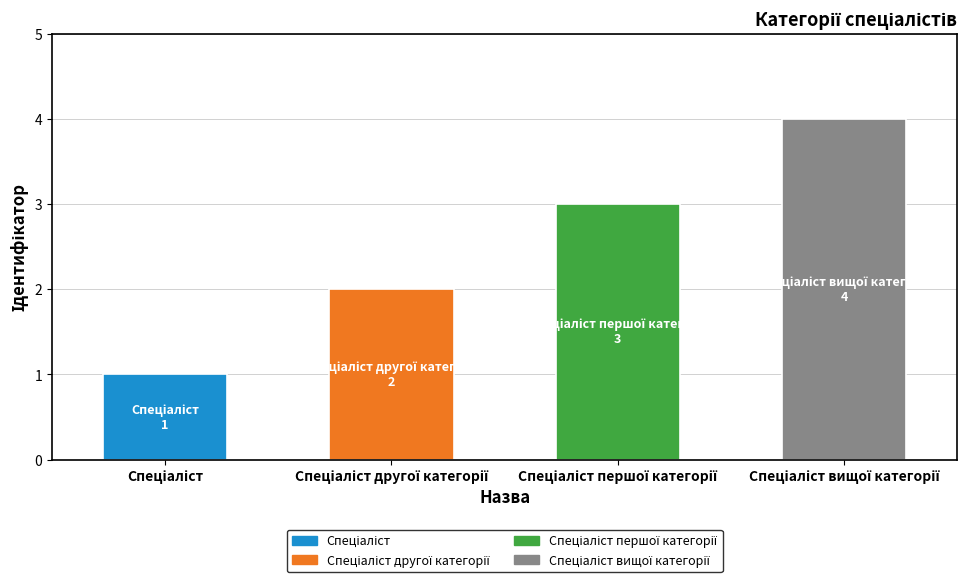

True or false: the data shows 3 at Спеціаліст першої категорії.

True